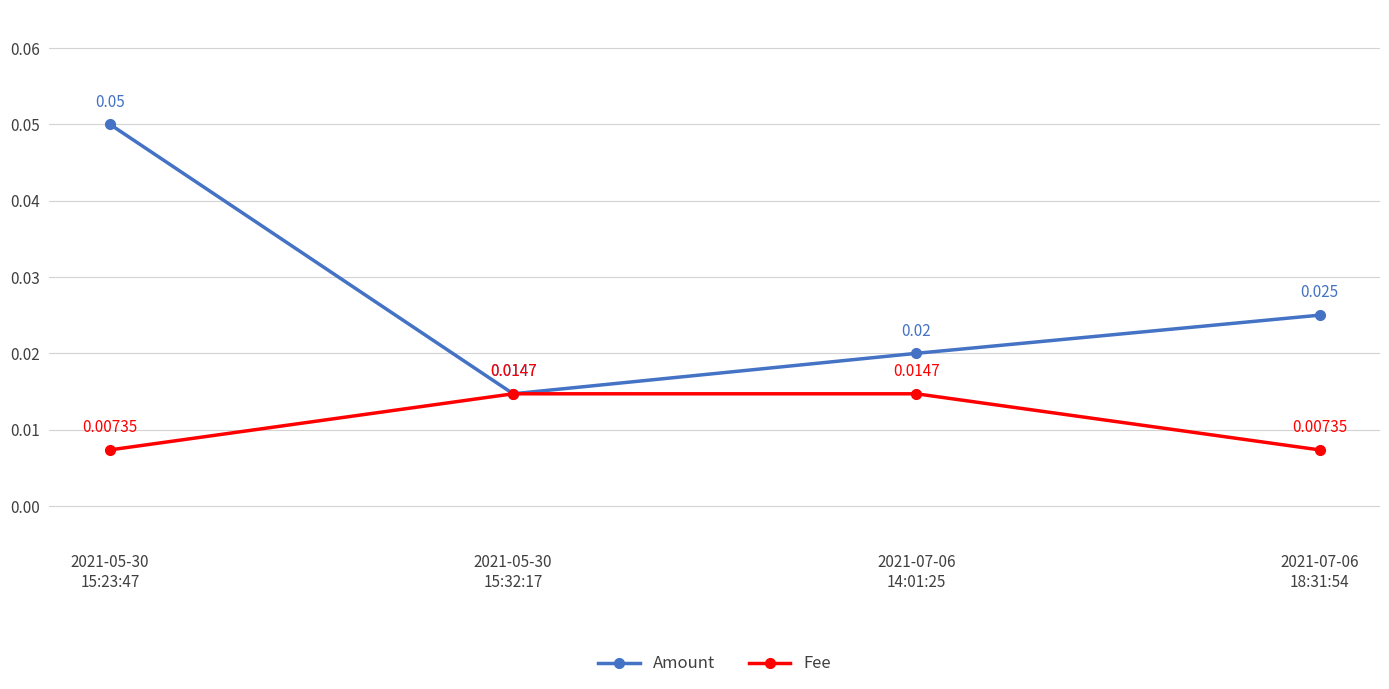

Which series has the largest total across all categories?

Amount